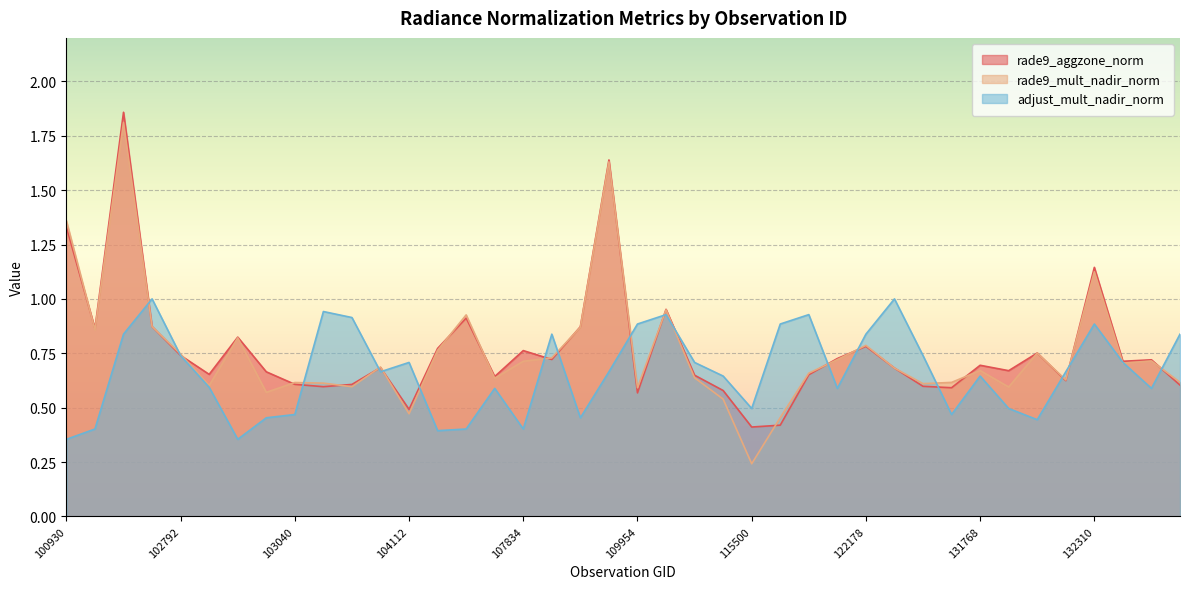

At how many categories does at least one series exceed 1?

4